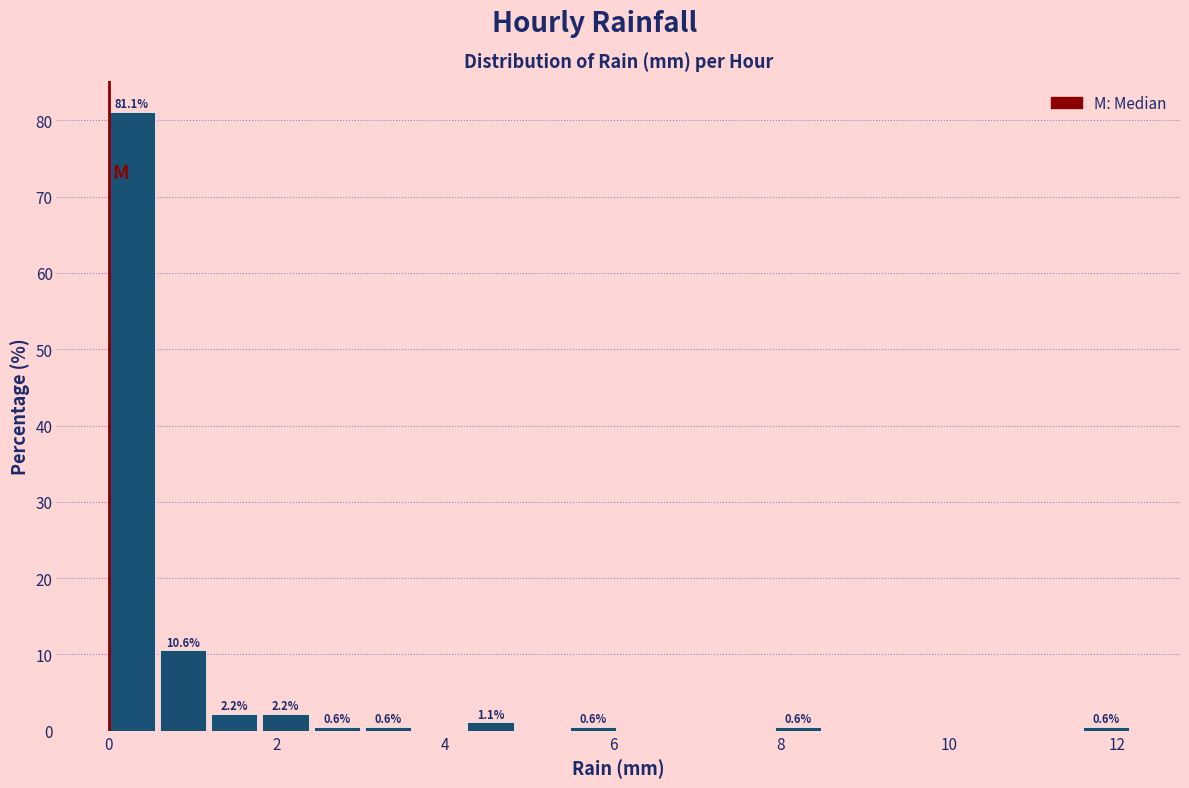

Read against the x-axis, roughly where is the centre of the tallest bar?

0.2